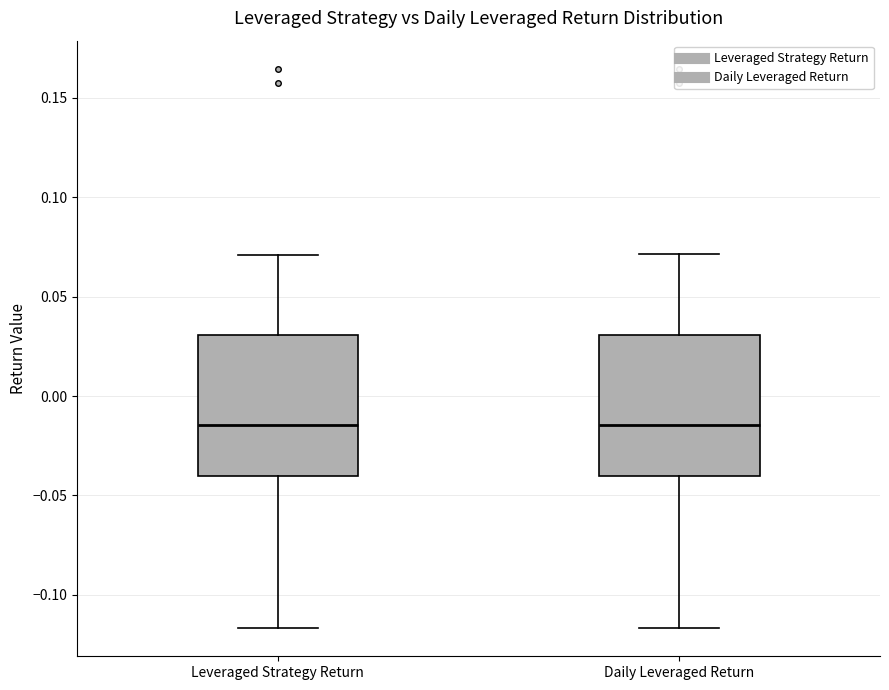

Where does the median line of the box for Leveraged Strategy Return sit on the y-axis? The values are not printed on the chart, so give them approximately, as read against the axis.

-0.015